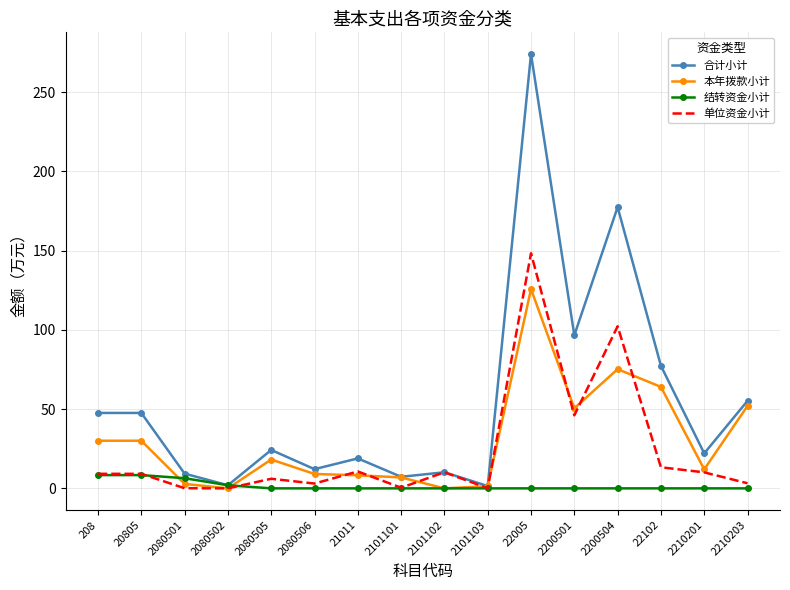

What is the maximum value shown in the chart?

274.0